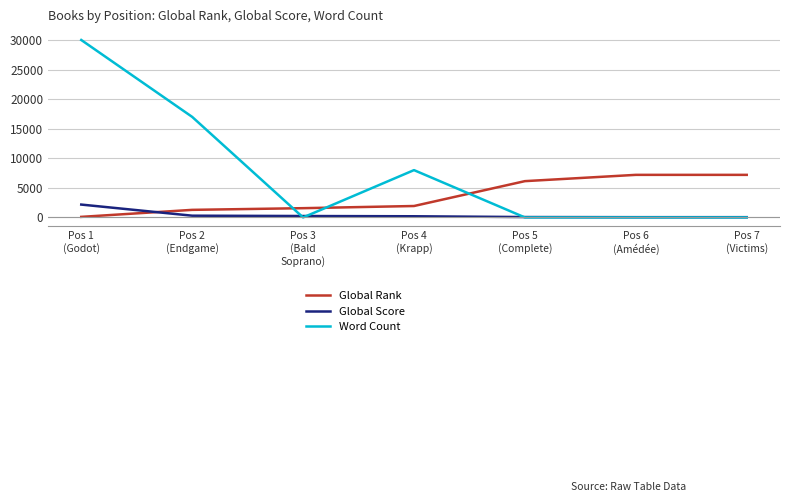

Which series has the largest total across all categories?

Word Count